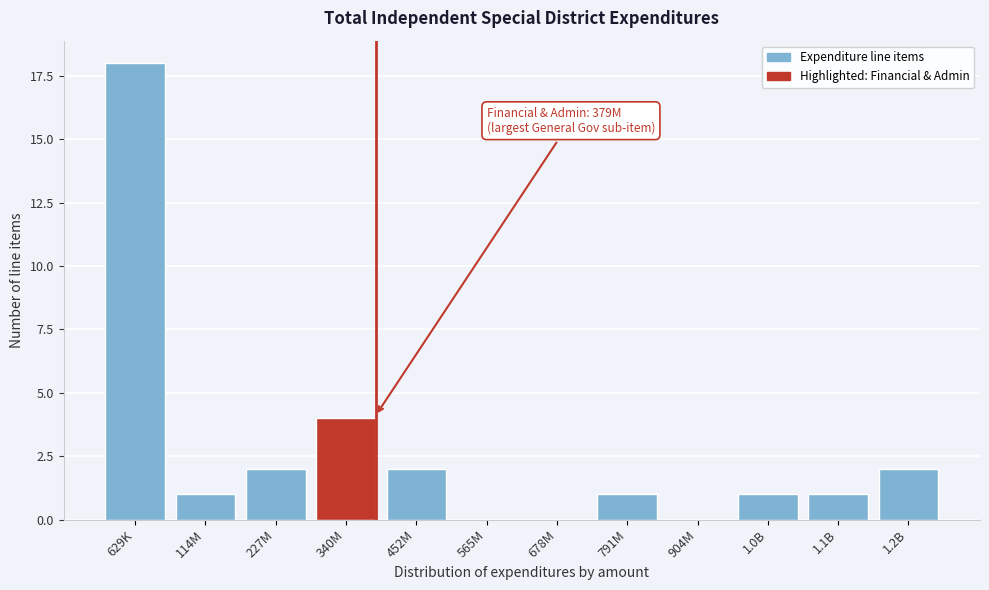

Reading right to left, what are all the values shown in this chart?

1.2B=2	1.1B=1	1.0B=1	904M=0	791M=1	678M=0	565M=0	452M=2	340M=4	227M=2	114M=1	629K=18